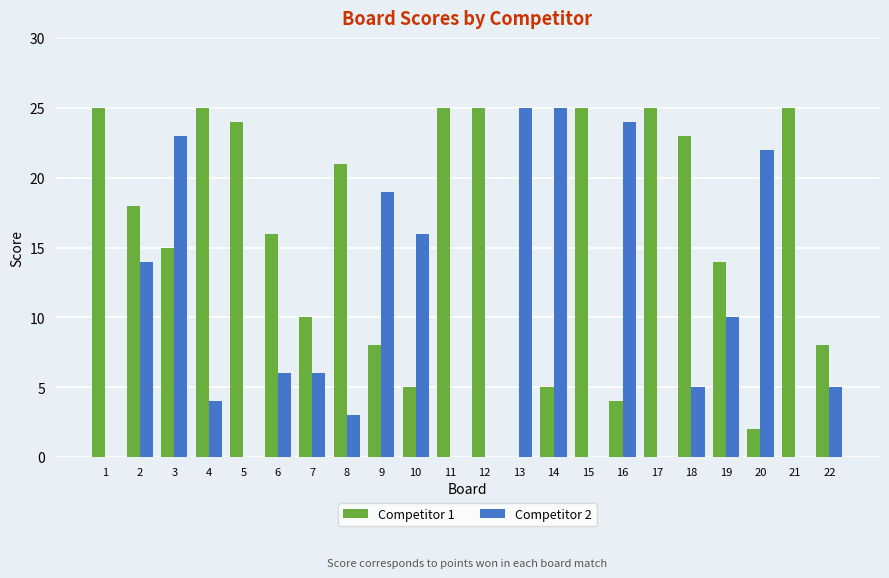

How many groups of bars are there?

22